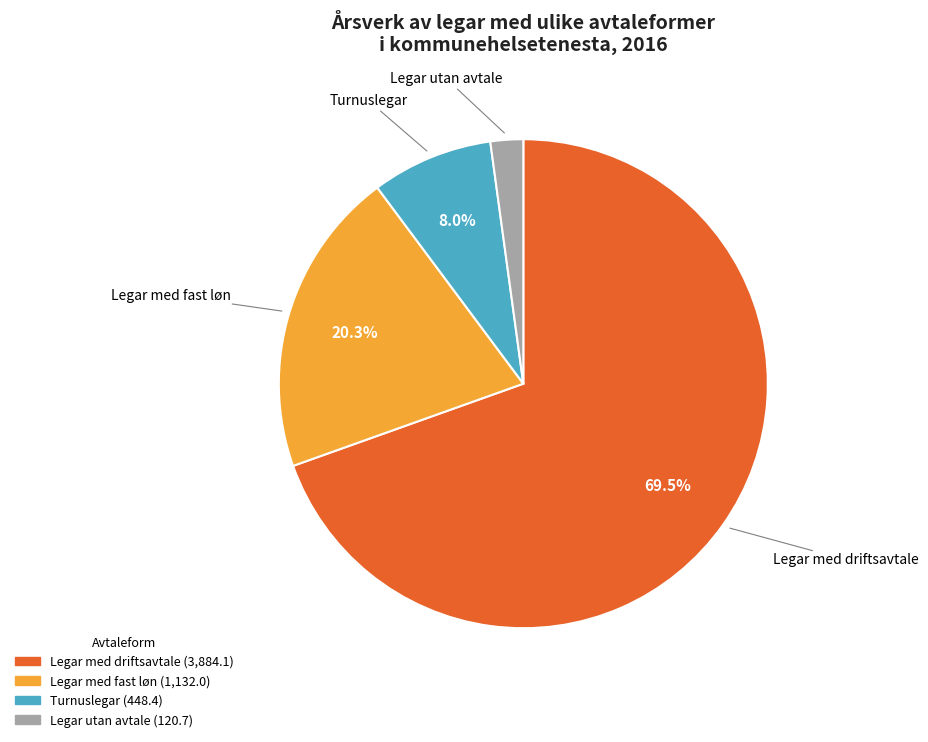

What is the largest slice in the pie chart?

Legar med driftsavtale